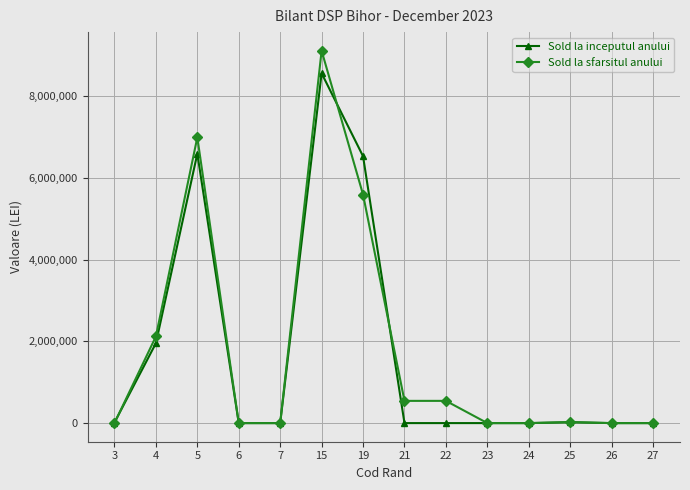

The value of Sold la inceputul anului at 5 is 4398389.8. True or false?

False